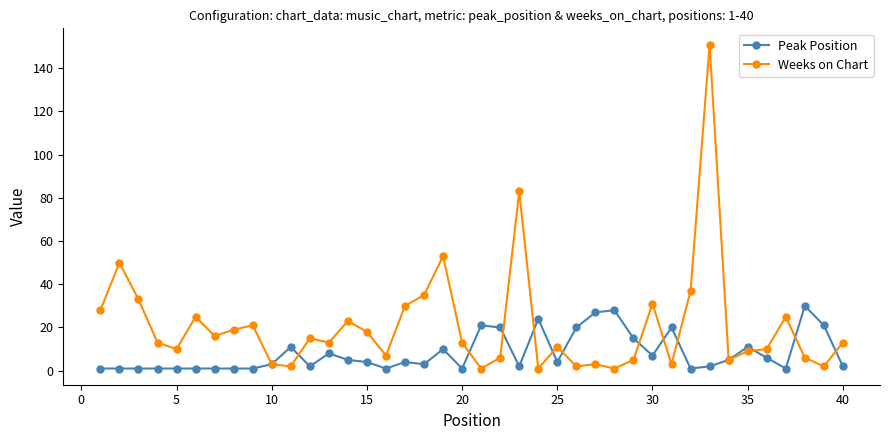

What is the maximum value for Weeks on Chart?

151